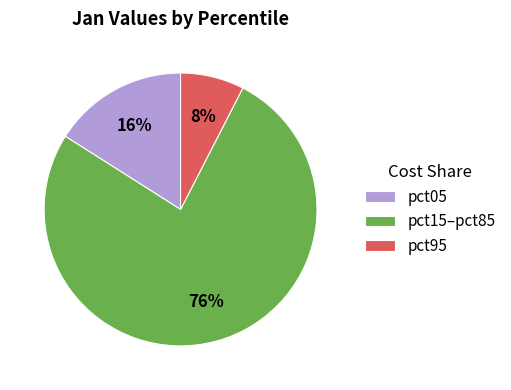

To the nearest percent, what is the average slice percentage?

33%